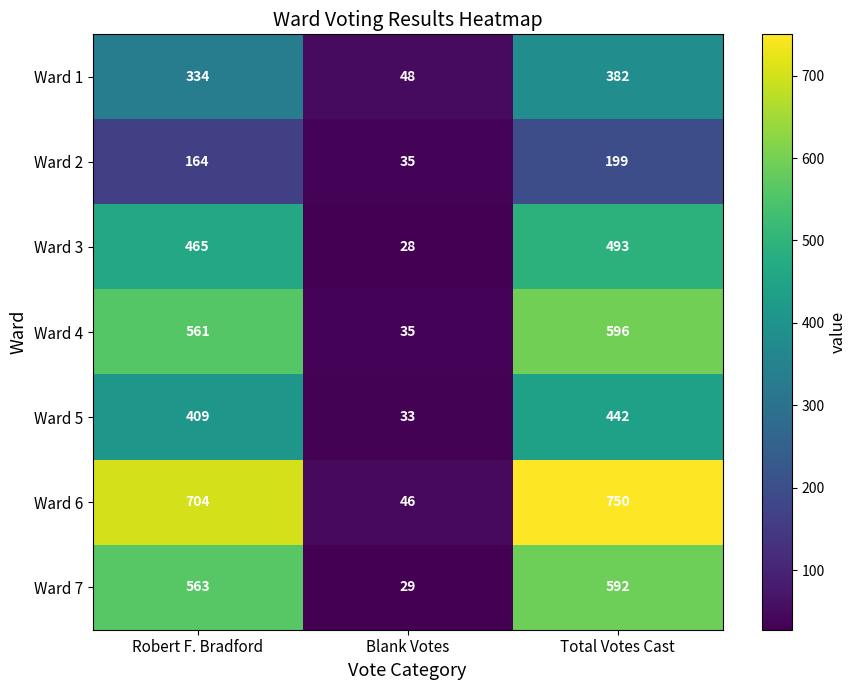

How many categories are shown in the chart?

3